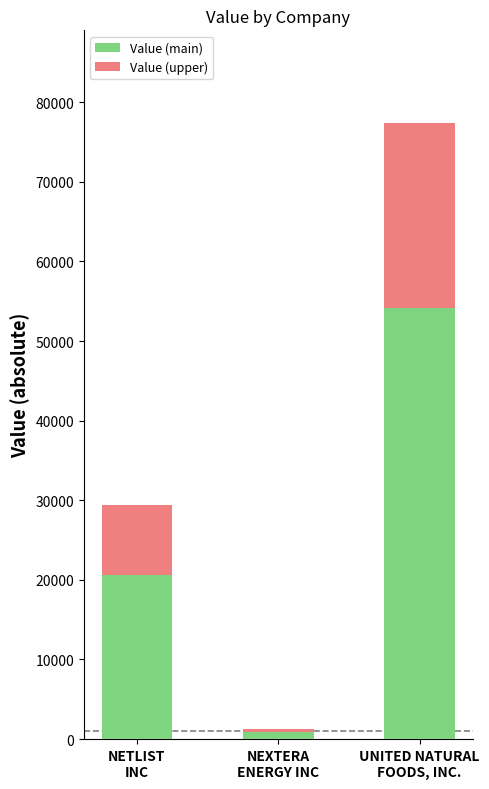

Reading left to right, list the values for the Value (main) series.

20563.9	838.6	54194.0